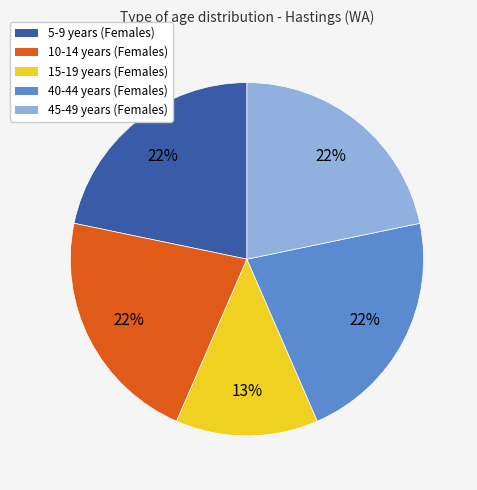

Is there any slice that represents more than half of the pie?

No